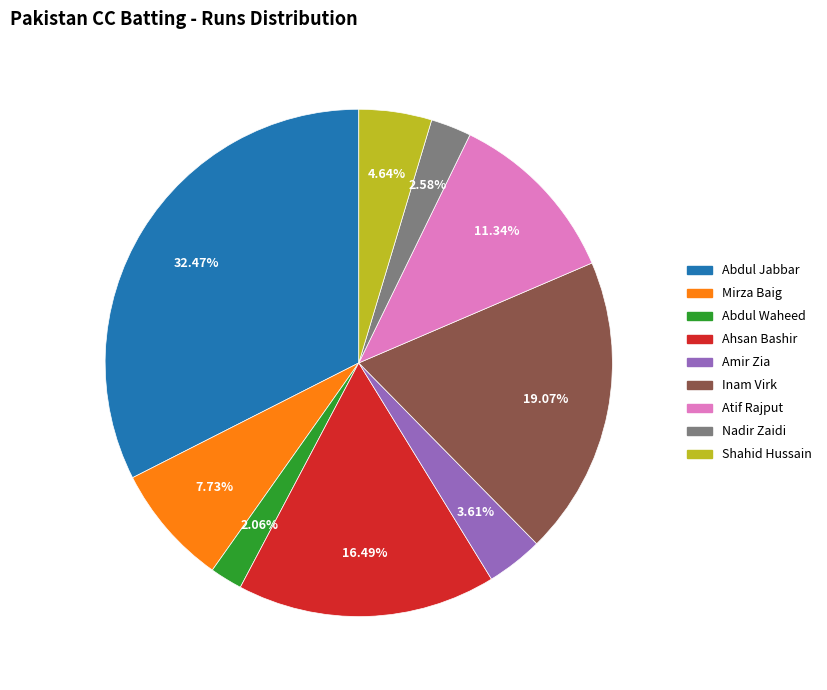

To the nearest percent, what is the average slice percentage?

11%